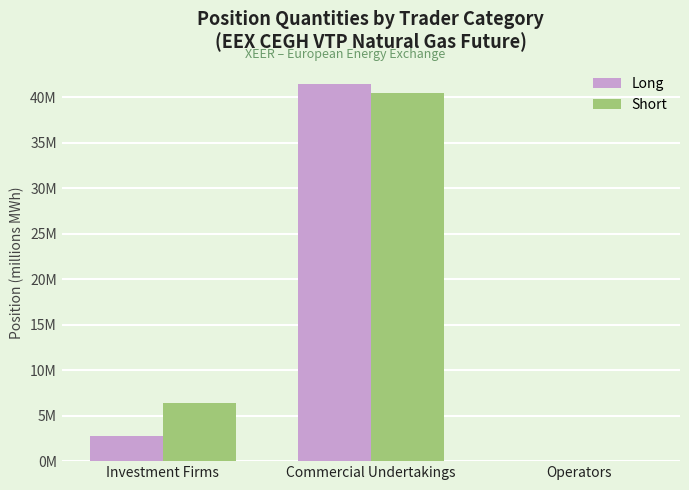

Rank the series at Investment Firms from lowest to highest value.

Long, Short